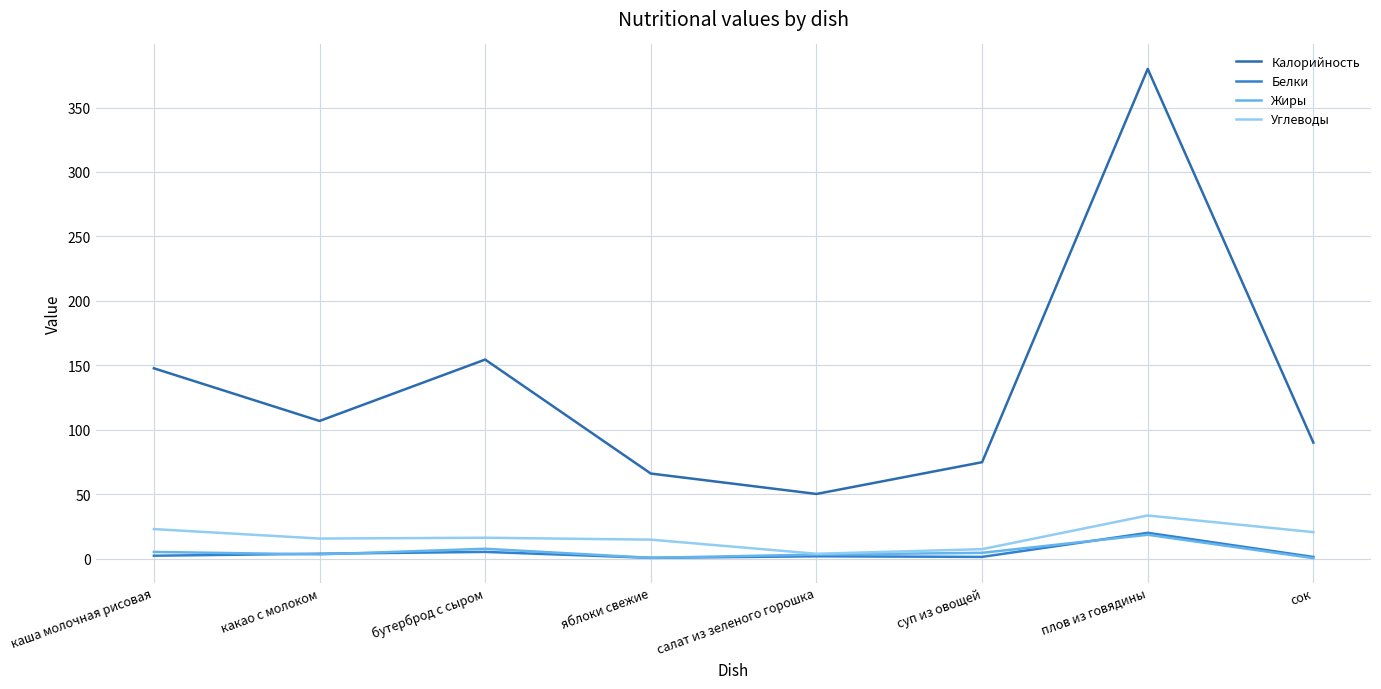

At which category is the sum across all series the highest?

плов из говядины